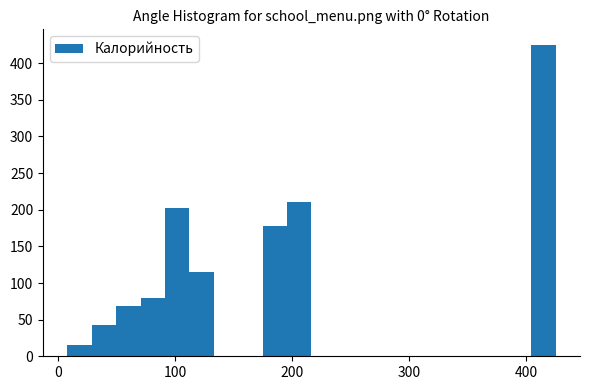

Read against the x-axis, roughly where is the centre of the tallest bar?

410